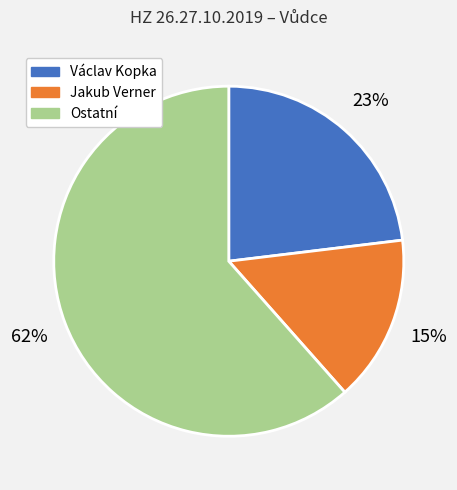

Does any single category account for the majority?

Yes